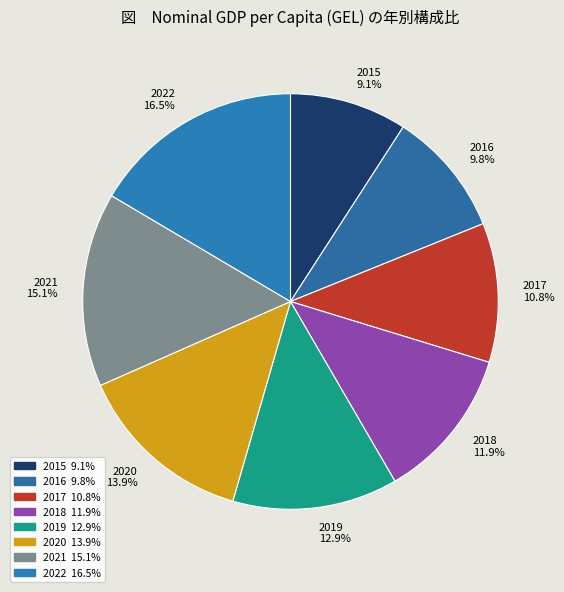

What percentage is the 2015 slice, to the nearest percent?

9%